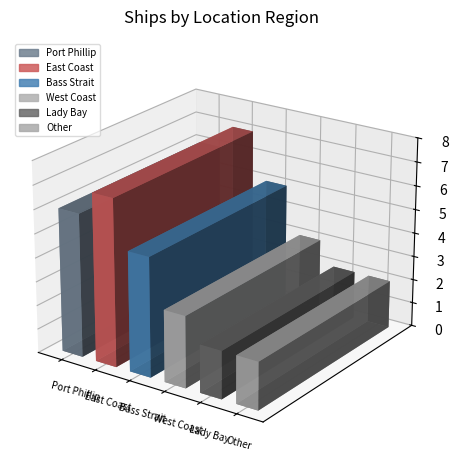

What position from the left is West Coast?

4